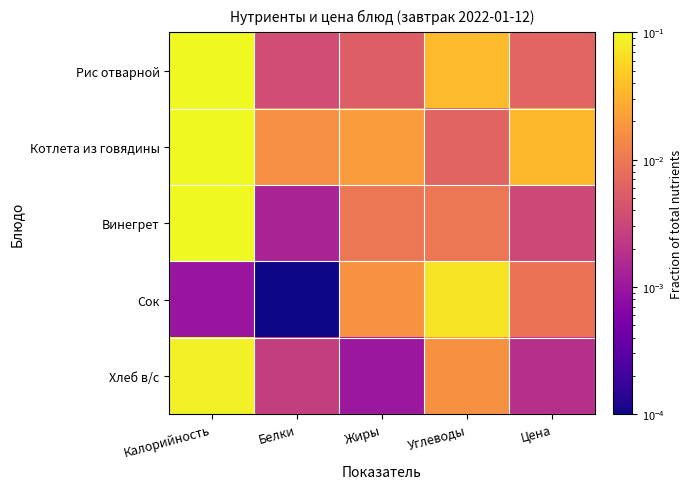

Which has a higher value, Цена or Калорийность?

Калорийность